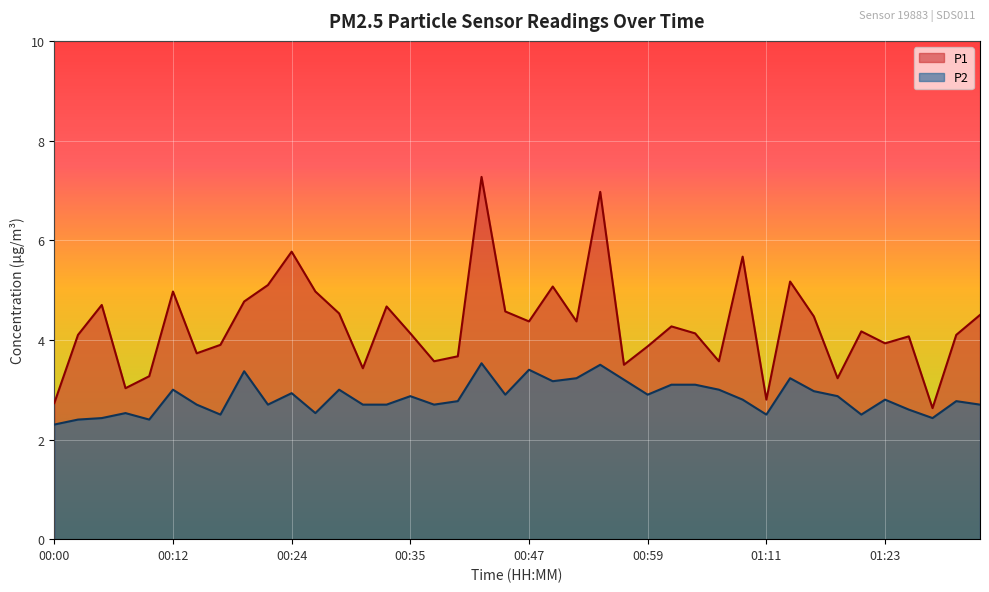

True or false: P1 and P2 intersect in this chart.

False